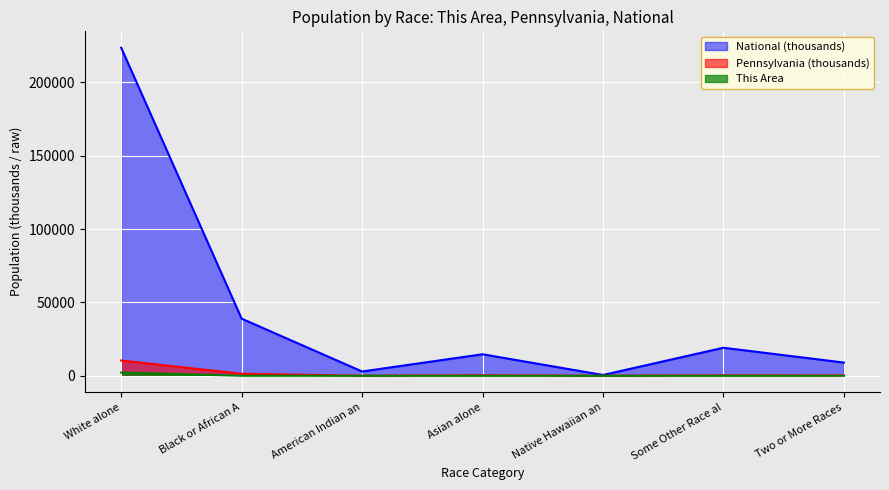

True or false: This Area and National cross at least once.

False